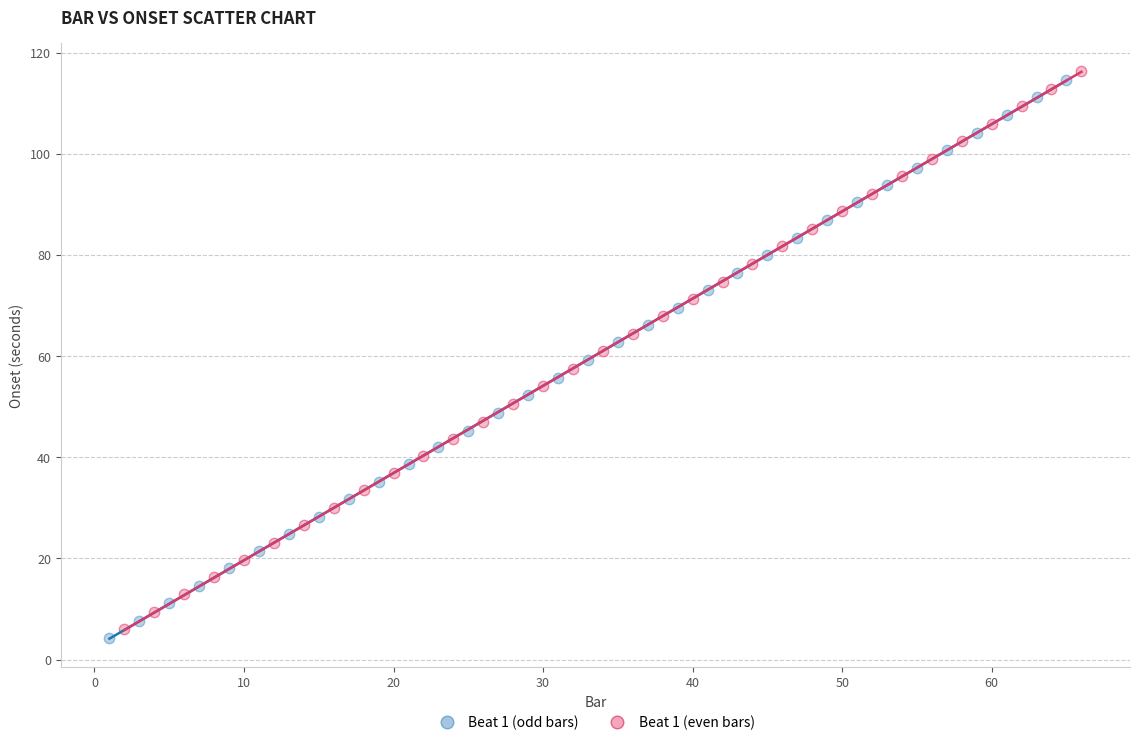

Which series contains the highest Y value?

Beat 1 (even bars)